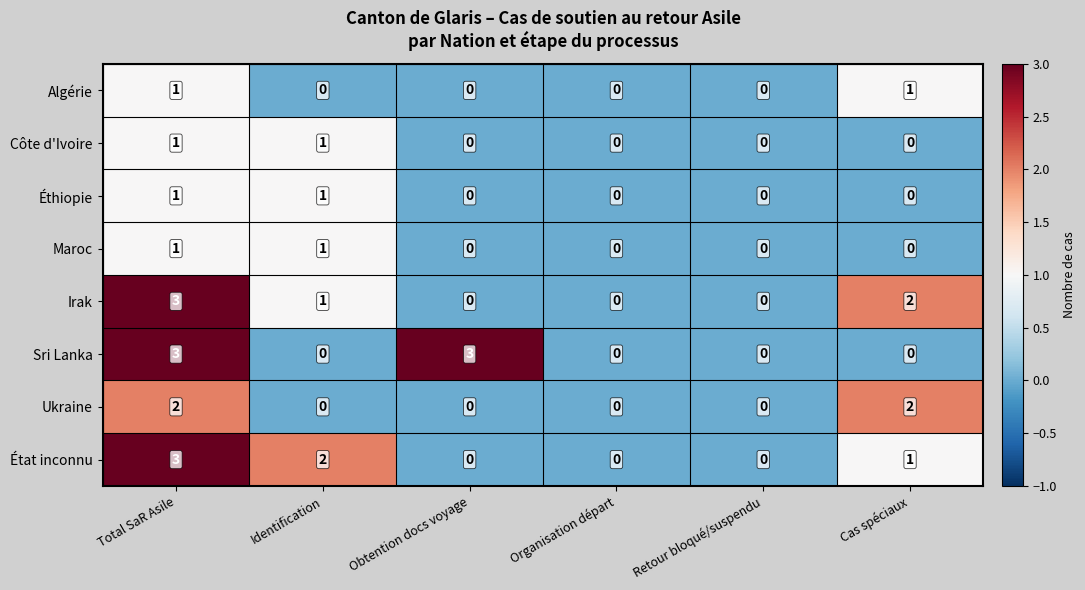

At how many categories does at least one series exceed 1?

4